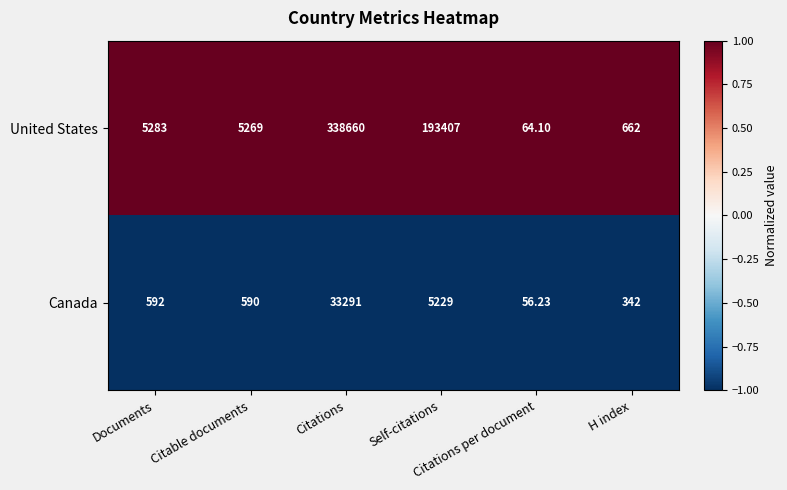

How many data points does each series have?

6